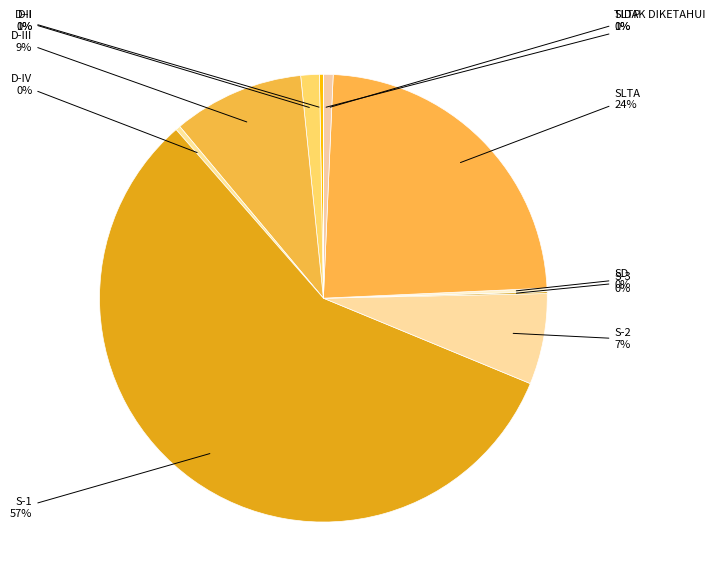

Count the number of slices in the pie.

11